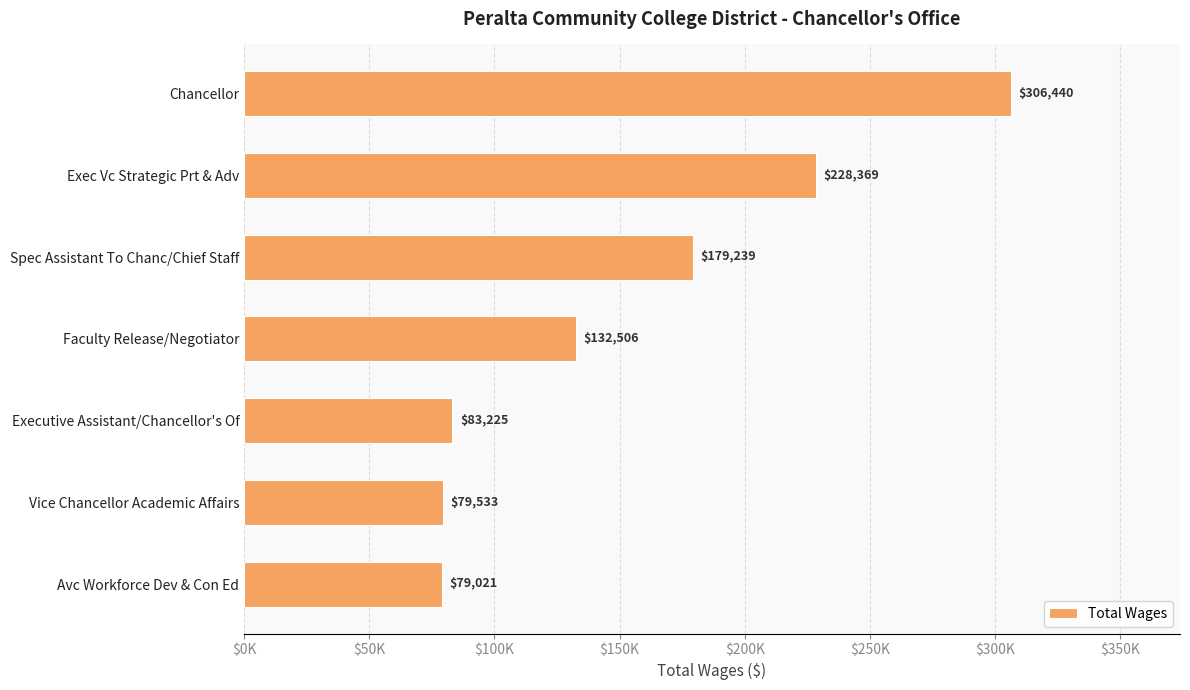

Rank the categories by value from highest to lowest.

Chancellor, Exec Vc Strategic Prt & Adv, Spec Assistant To Chanc/Chief Staff, Faculty Release/Negotiator, Executive Assistant/Chancellor's Of, Vice Chancellor Academic Affairs, Avc Workforce Dev & Con Ed